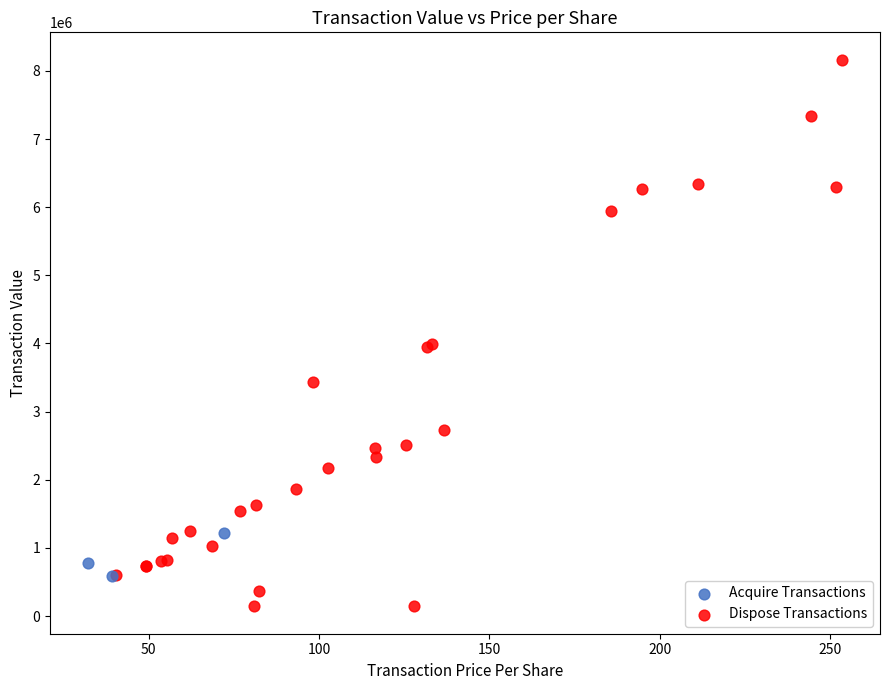

Which series reaches the maximum Y coordinate?

Dispose Transactions